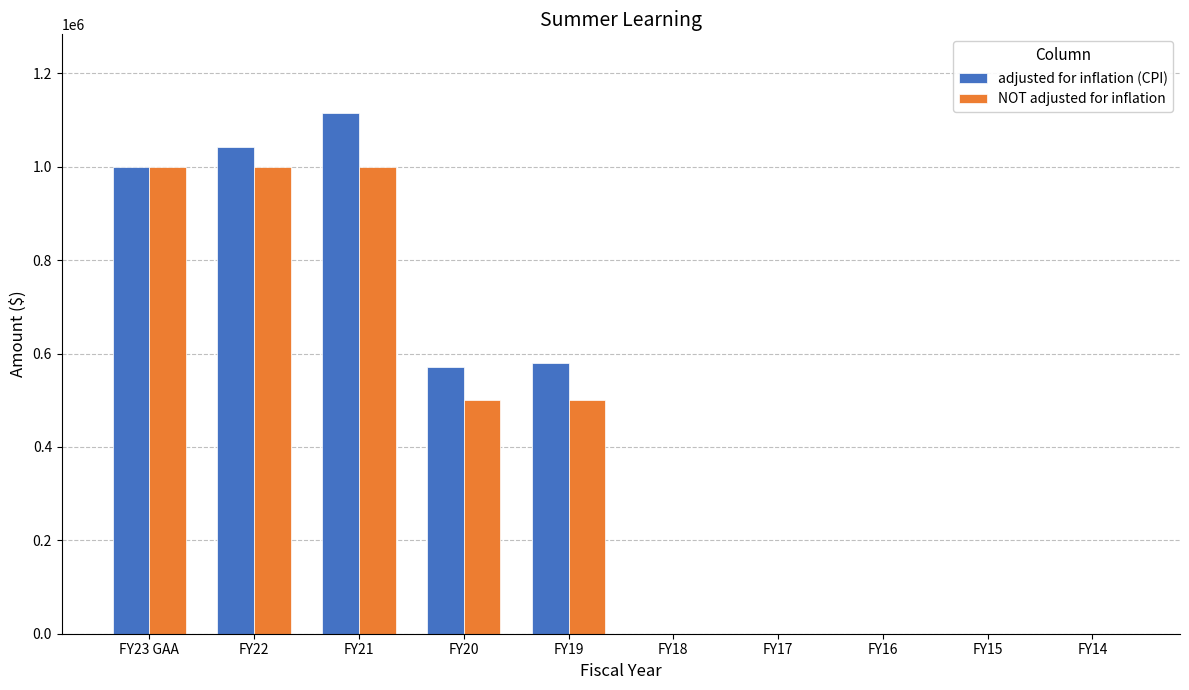

What is the total value across all series at FY22?

2043262